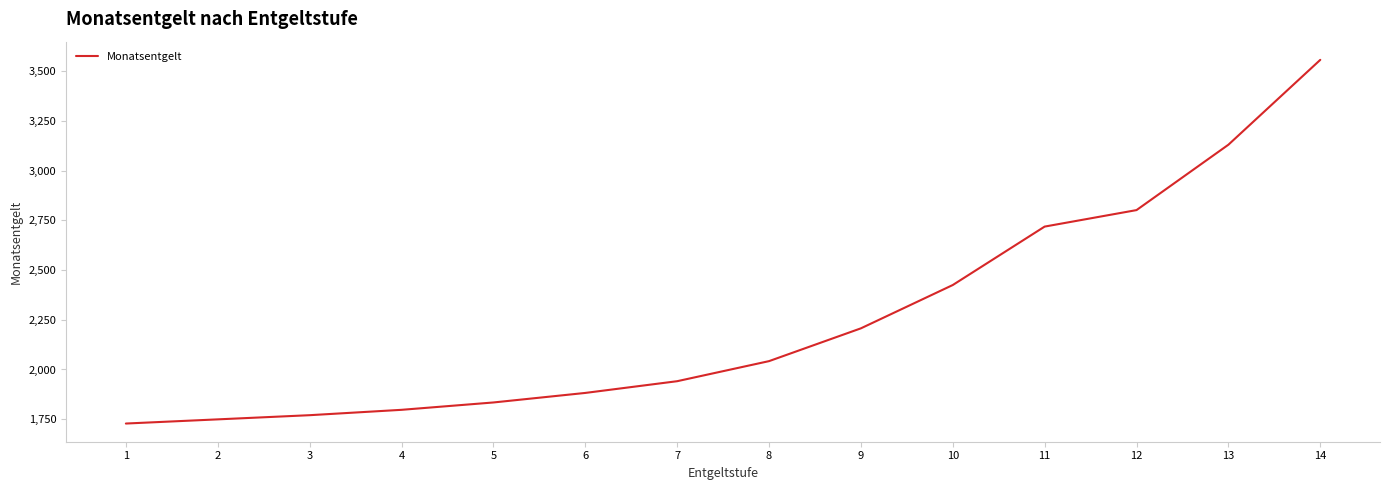

Which label corresponds to the largest value in the chart?

14